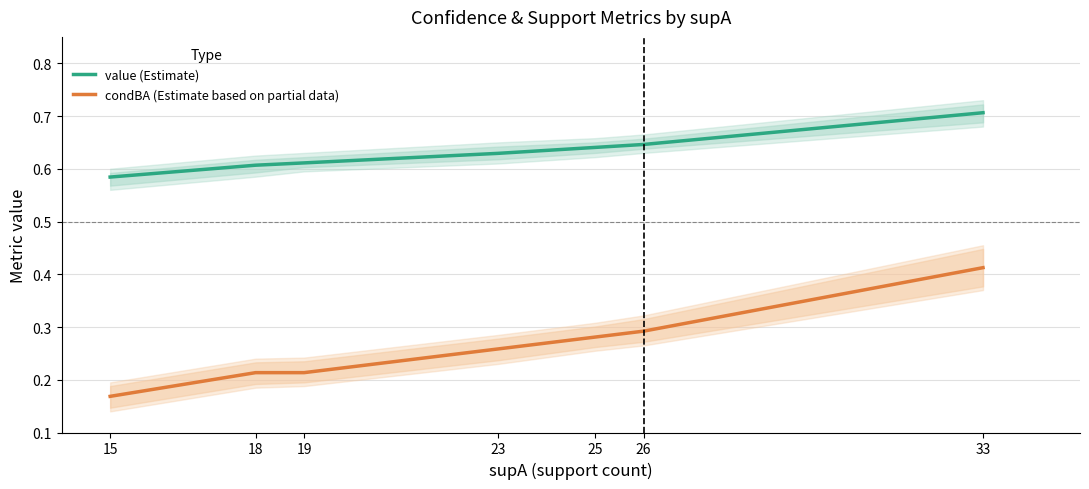

True or false: condBA (Estimate based on partial data) and value (Estimate) intersect in this chart.

False